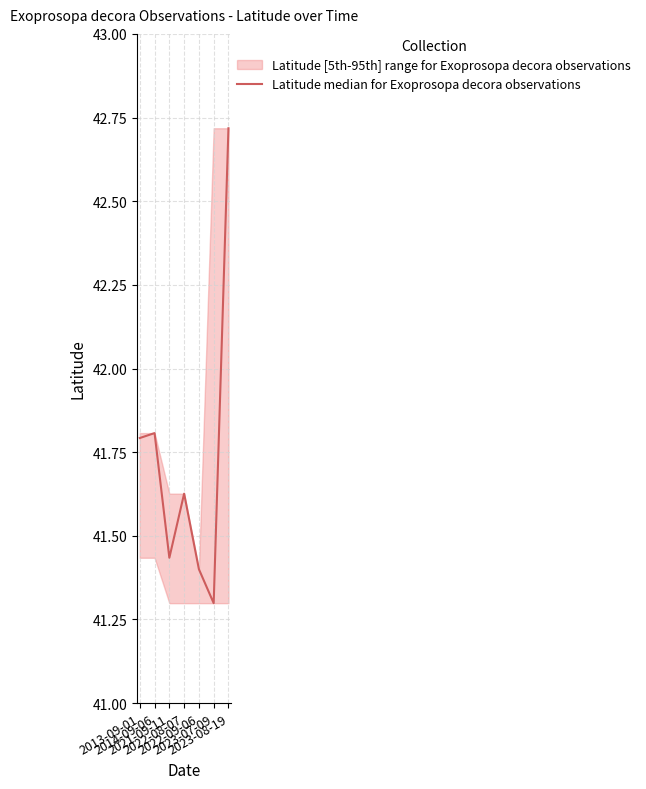

Is it true that the value at 2014-09-06 is 11.5?

False